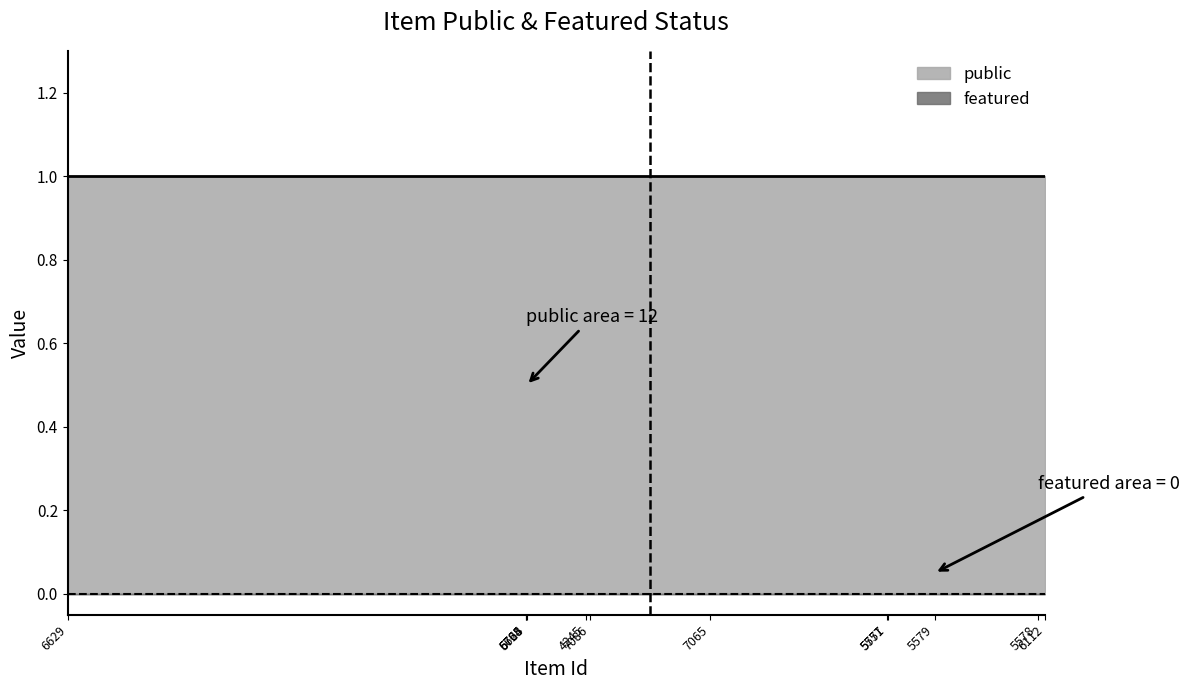

Between 4245 and 5579, which series saw the biggest shift?

public